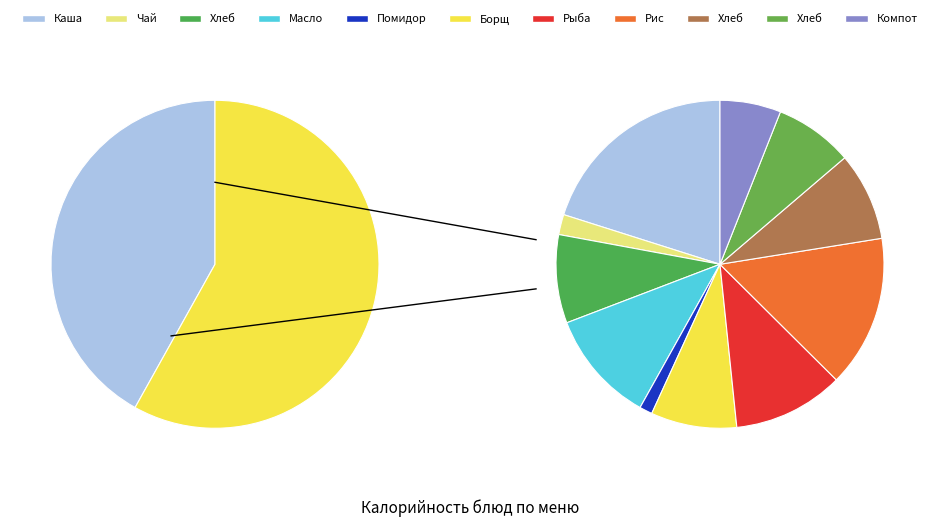

To the nearest percent, what is the combined percentage of Масло сливочное and Помидор в нарезке?

12%